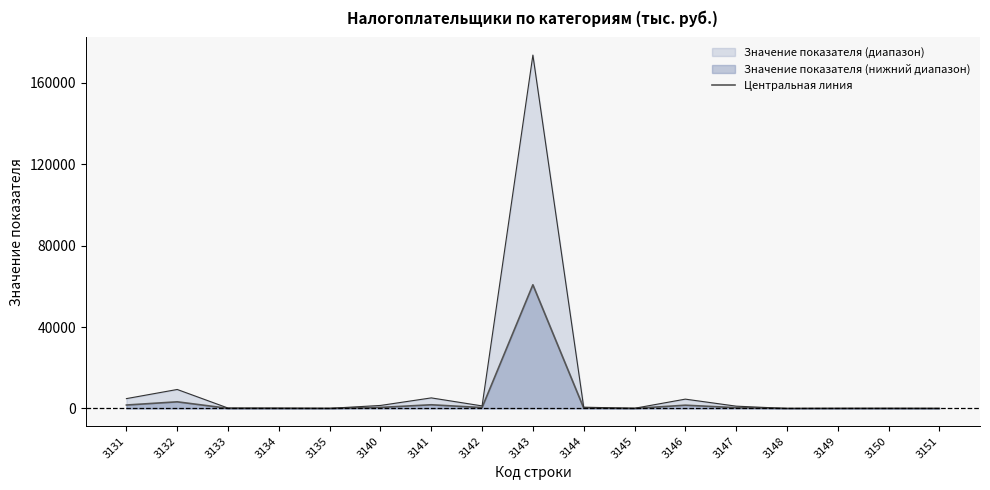

What is the minimum value shown in the chart?

7.3